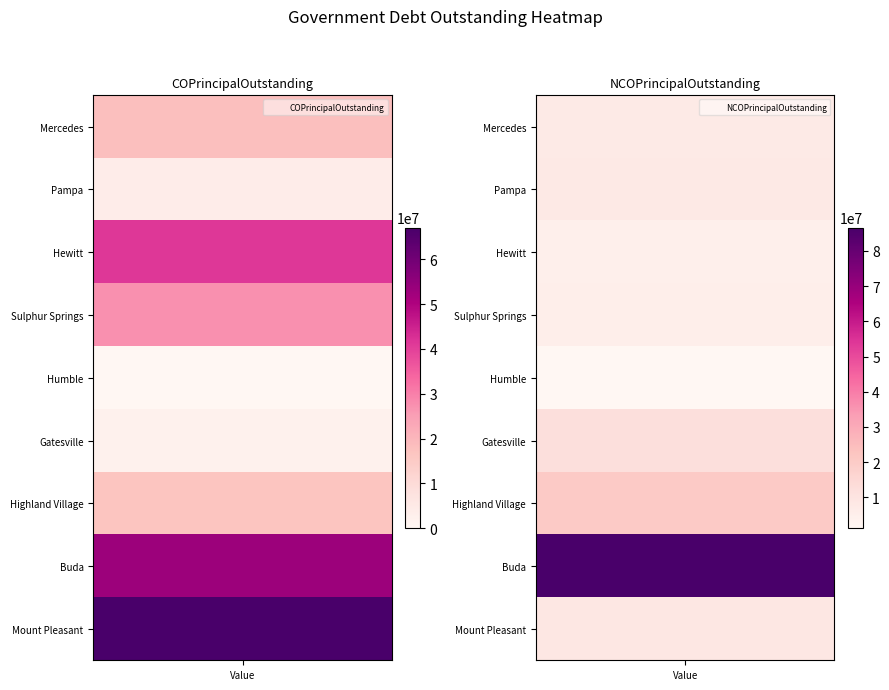

Between Mercedes and Buda, which series saw the biggest shift?

NCOPrincipalOutstanding